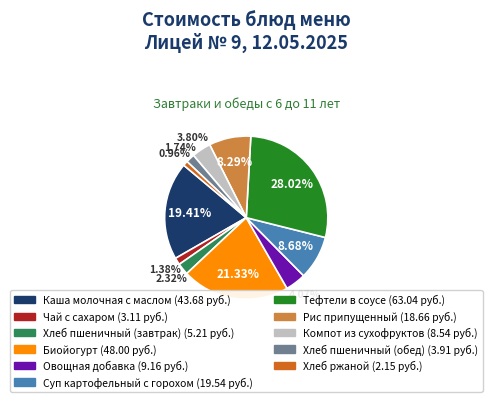

How many segments does this pie chart have?

11